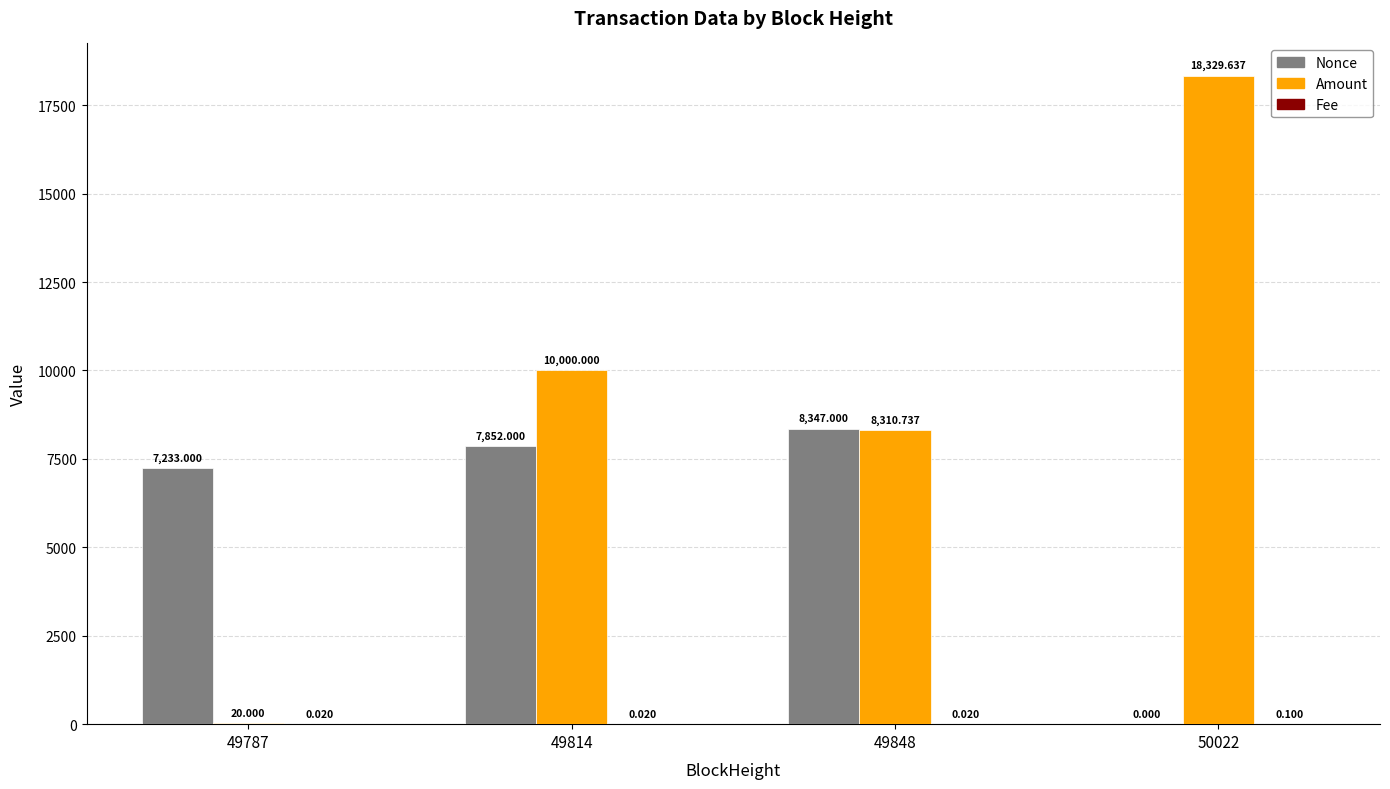

What value does the Amount series have at 50022?

18329.6